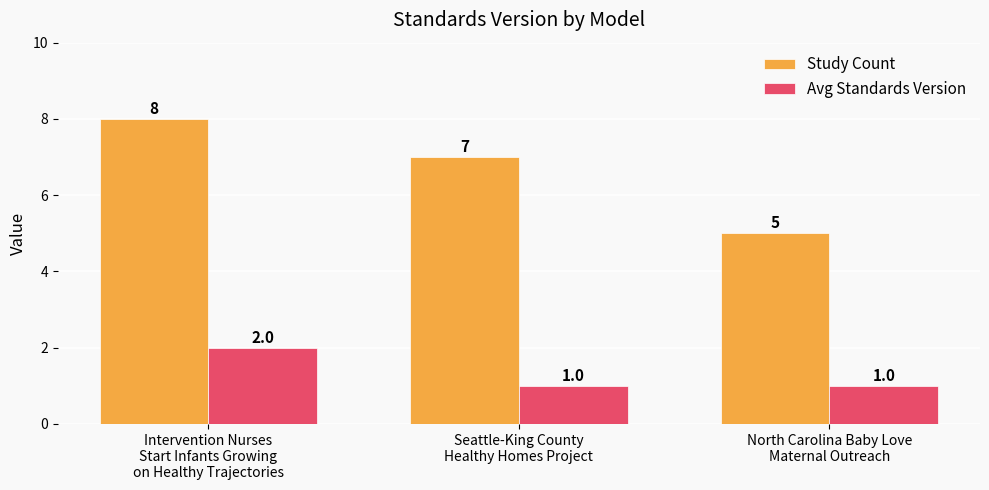

What is the minimum value shown in the chart?

1